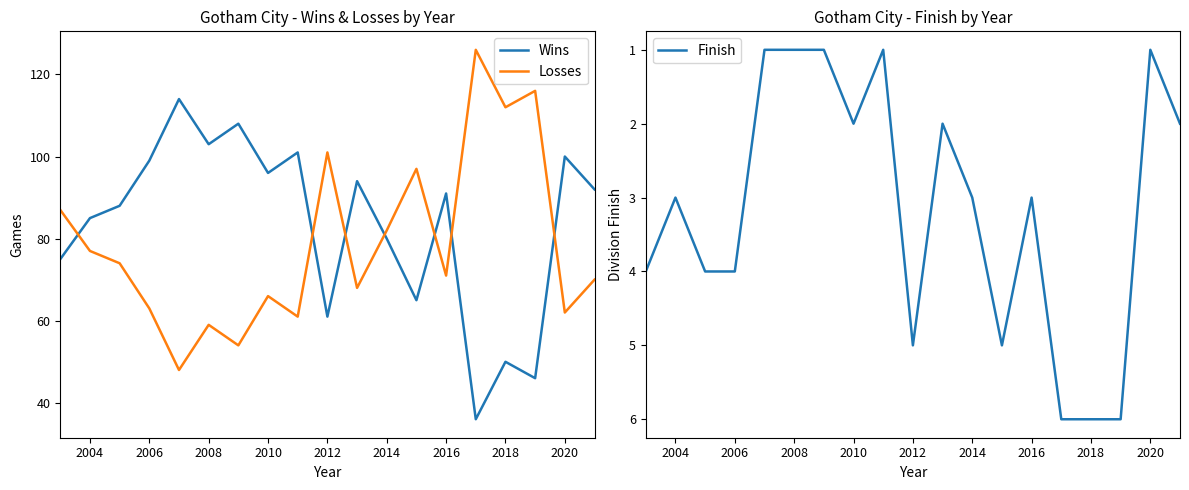

After their last crossing, which series has the higher values: Wins or Losses?

Wins